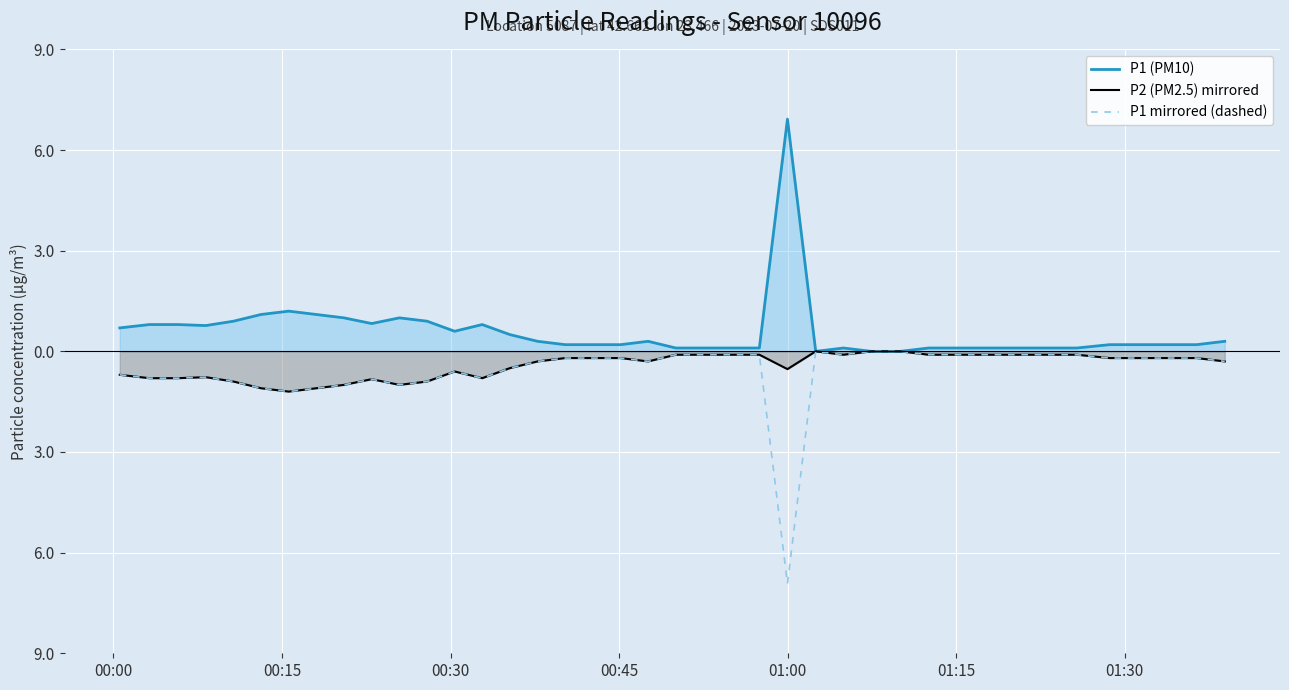

What are all the series names shown in the legend?

P1 (PM10), P2 (PM2.5) mirrored, P1 mirrored (dashed)